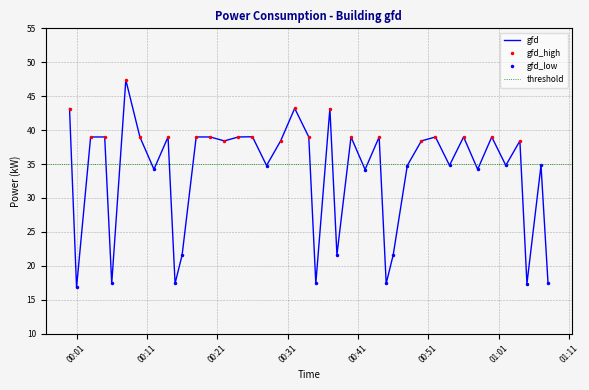

The value at 2022-01-12T00:28:00 is 34.8. True or false?

True